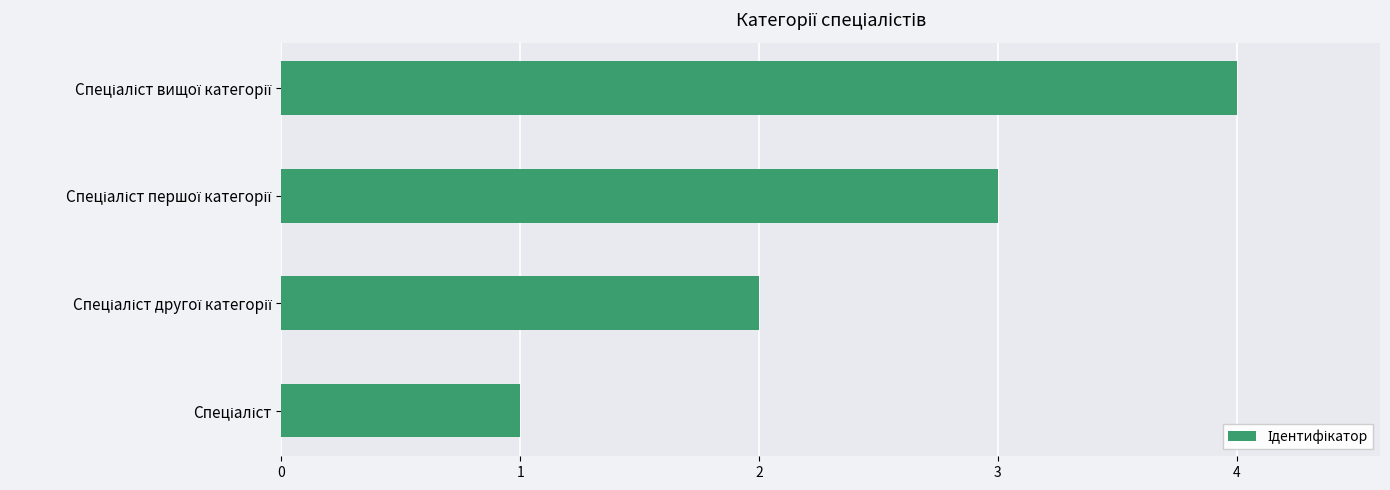

What is the difference between the maximum and minimum values?

3